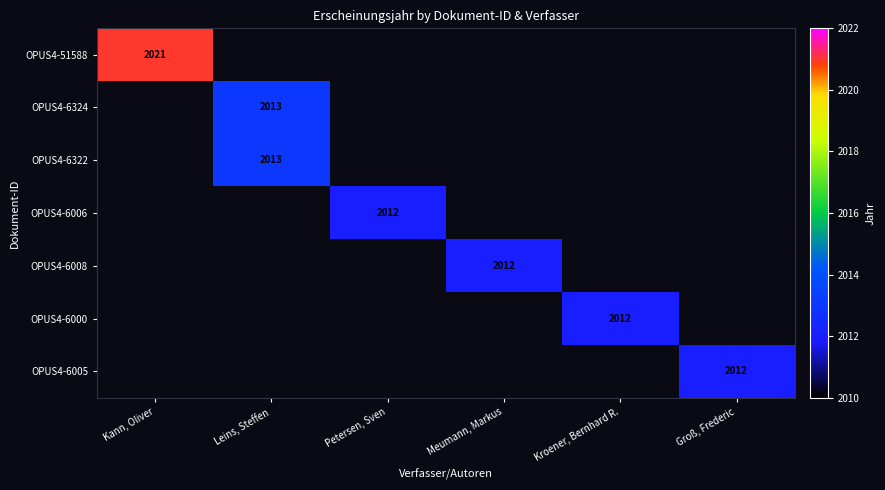

What is the greatest value displayed?

2021.0